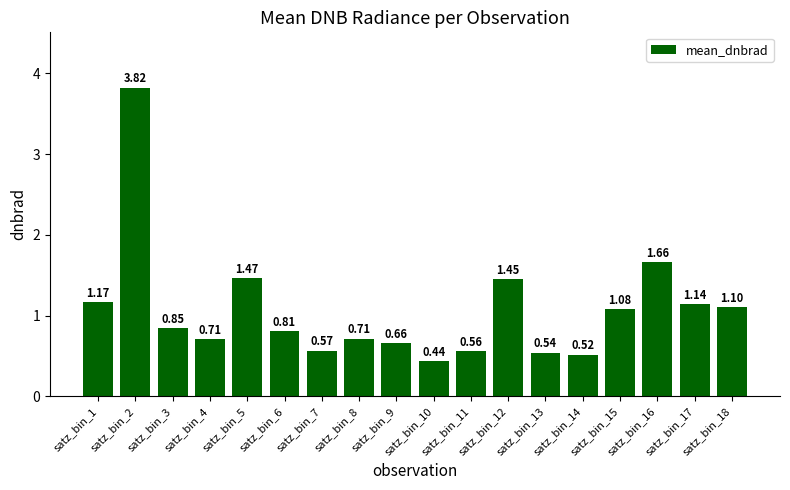

Are the bars horizontal?

No